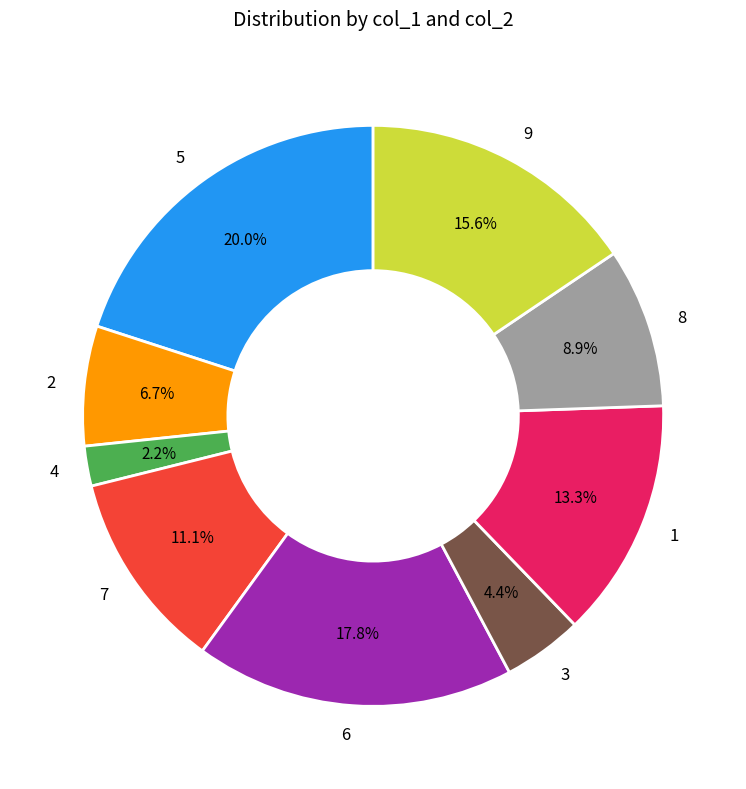

Does 5 represent more than half of the total?

No